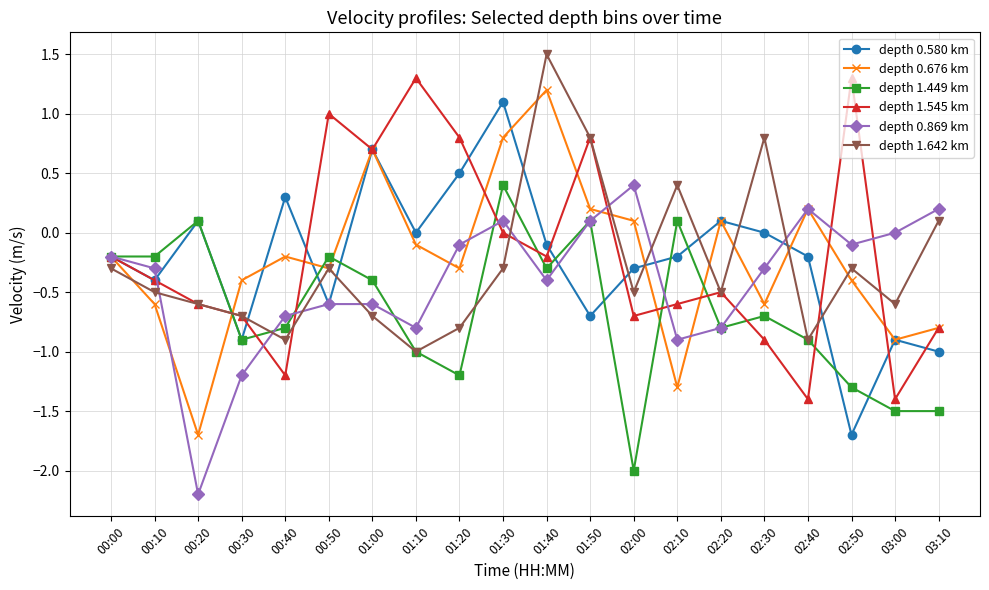

Is it true that depth 0.869 km equals 0.4 at 02:00?

True